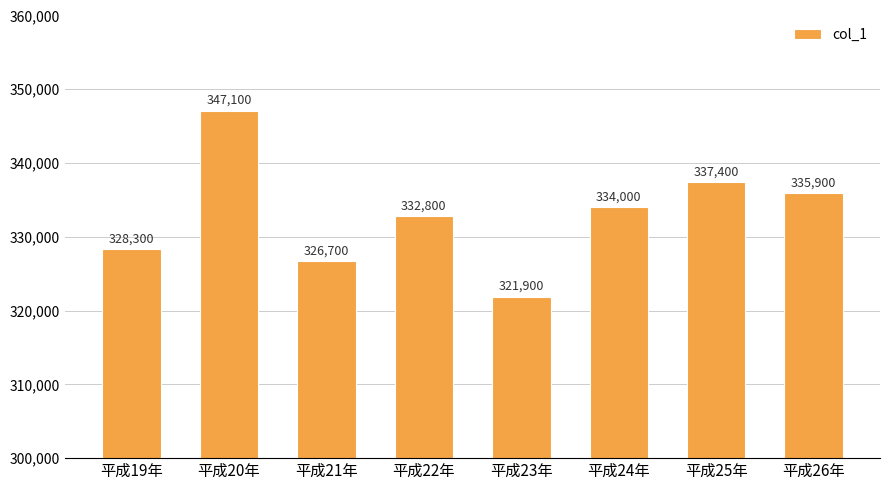

Rank the categories by value from lowest to highest.

平成23年, 平成21年, 平成19年, 平成22年, 平成24年, 平成26年, 平成25年, 平成20年